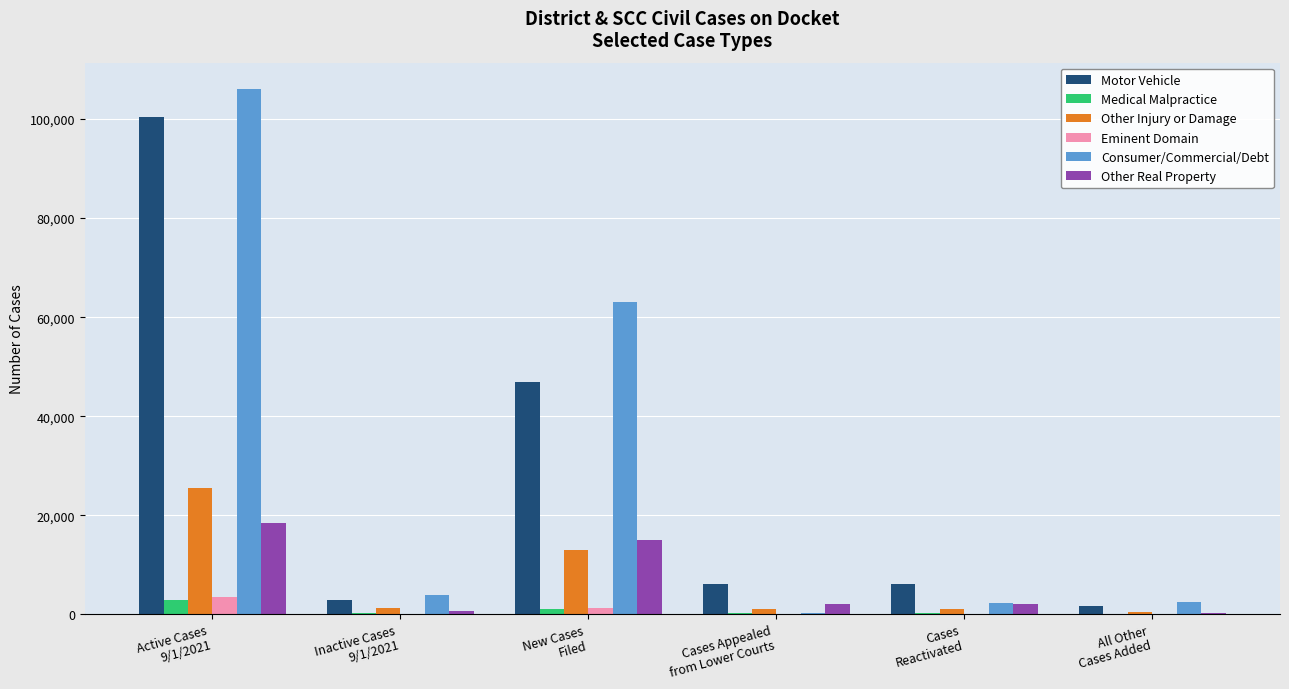

What is the greatest value displayed?

106087